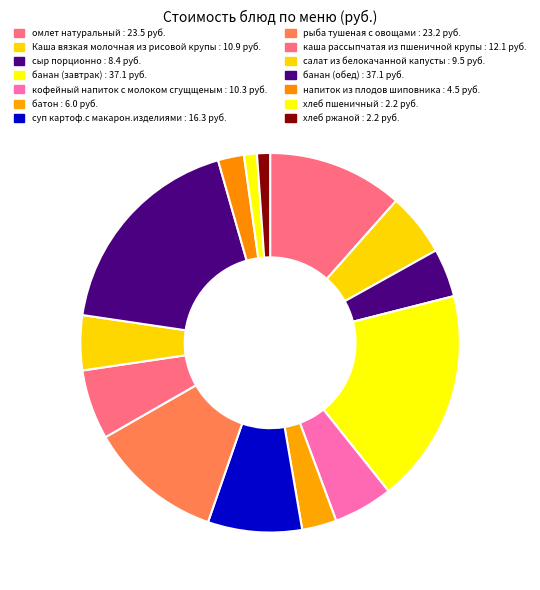

Count the number of slices in the pie.

14